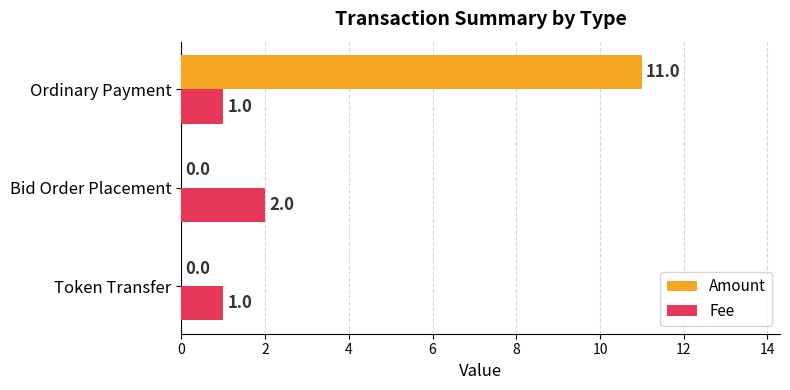

Is it true that Fee equals 2 at Ordinary Payment?

False